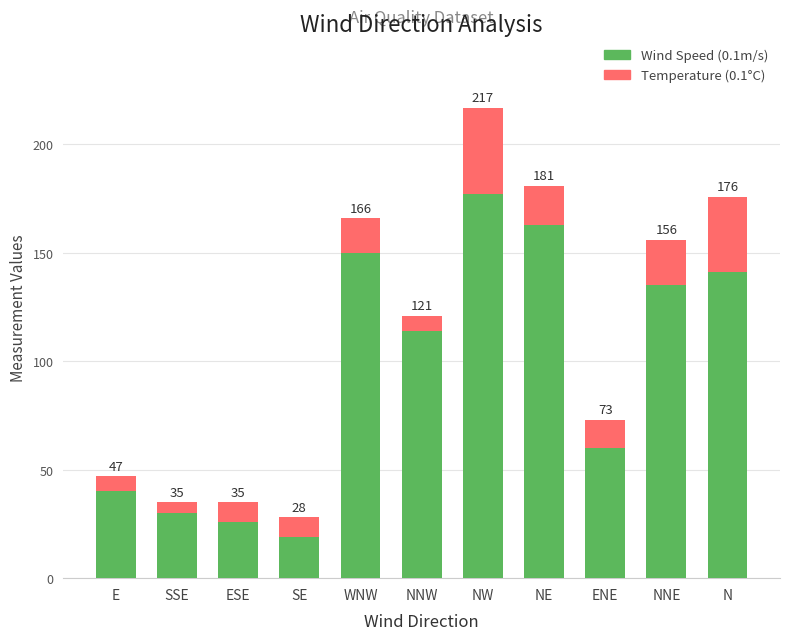

List the series in order of their peak value, lowest first.

Temperature (0.1°C), Wind Speed (0.1m/s)